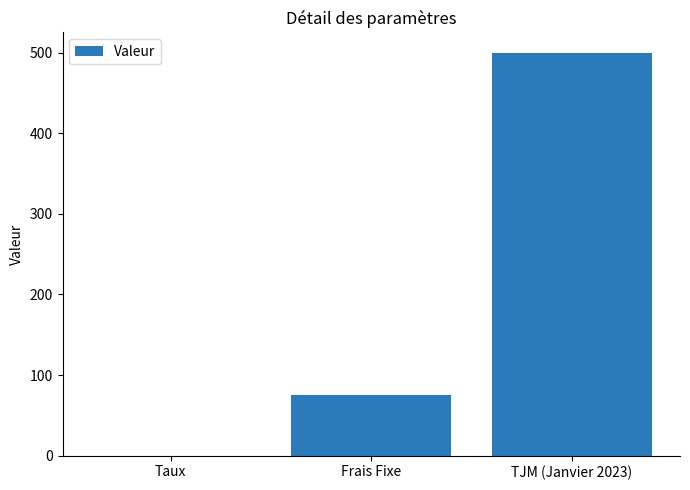

What is the sum of all values?

575.1